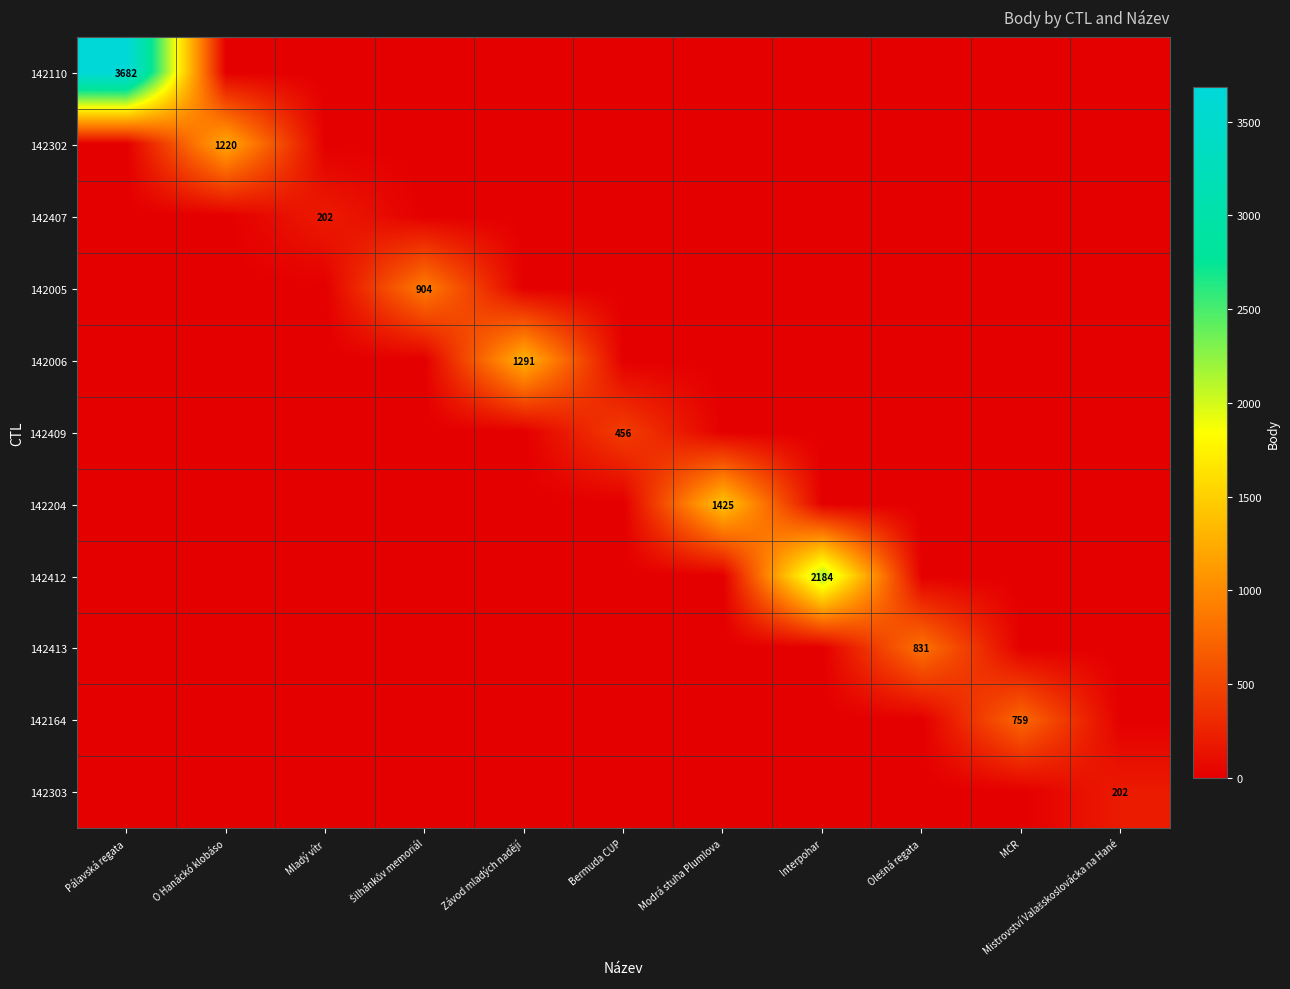

True or false: 142412 has a value of 3196 at Interpohar.

False